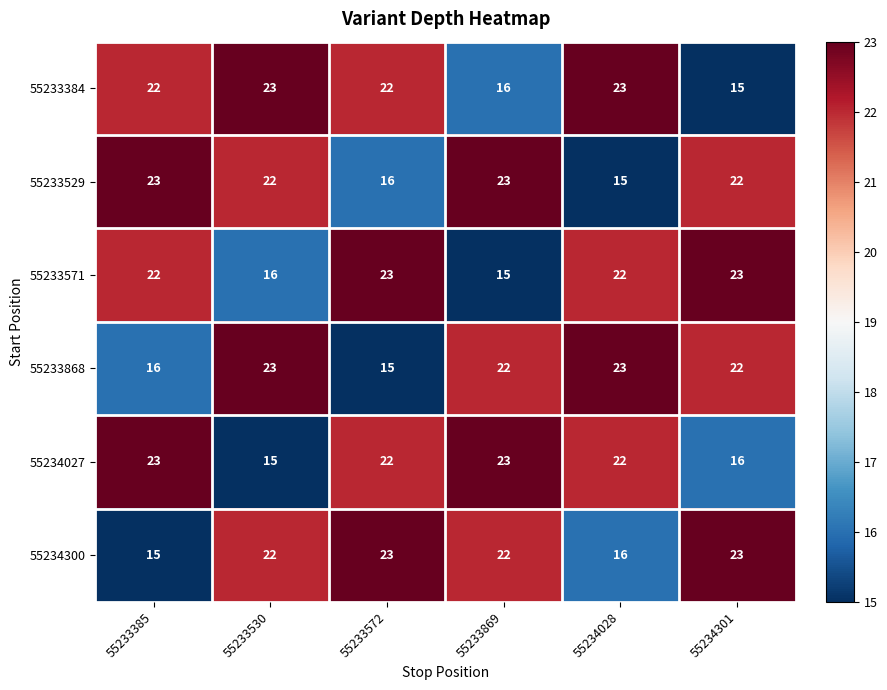

What is the sum of all 55233384 values?

121